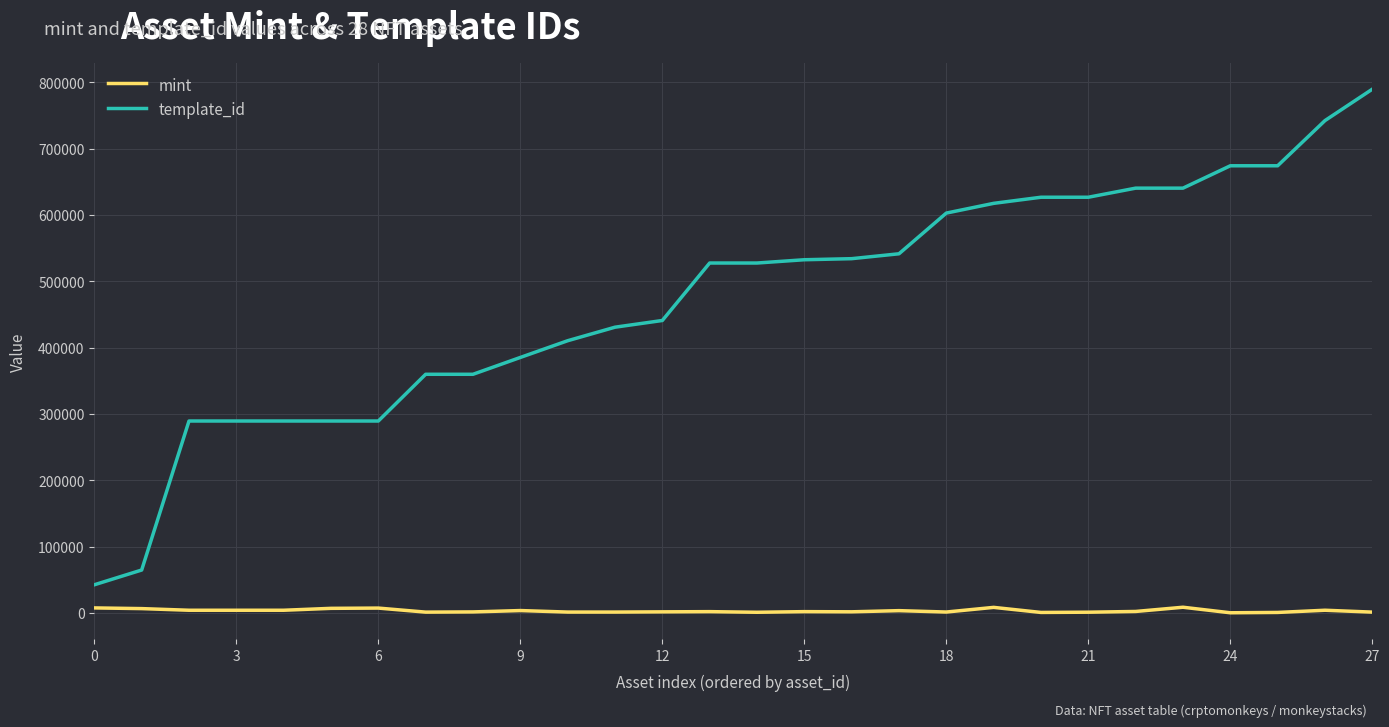

What is the lowest value of the template_id series?

42421